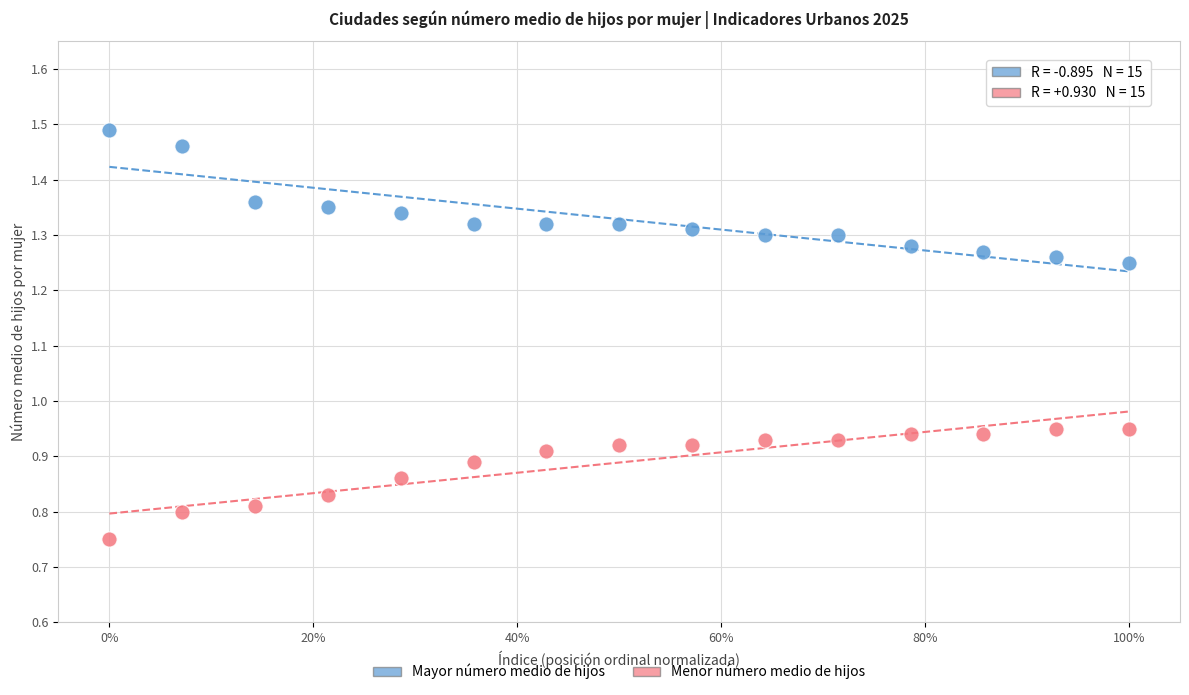

Which series reaches the maximum Y coordinate?

Mayor número medio de hijos